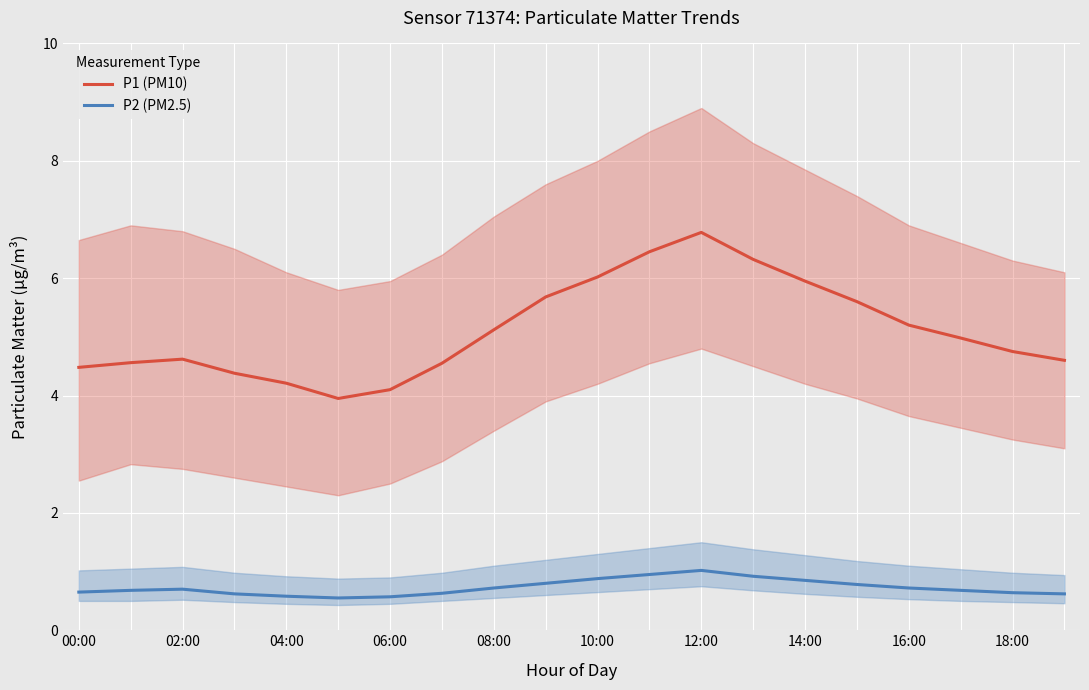

What is the total value across all series at 11?

7.4